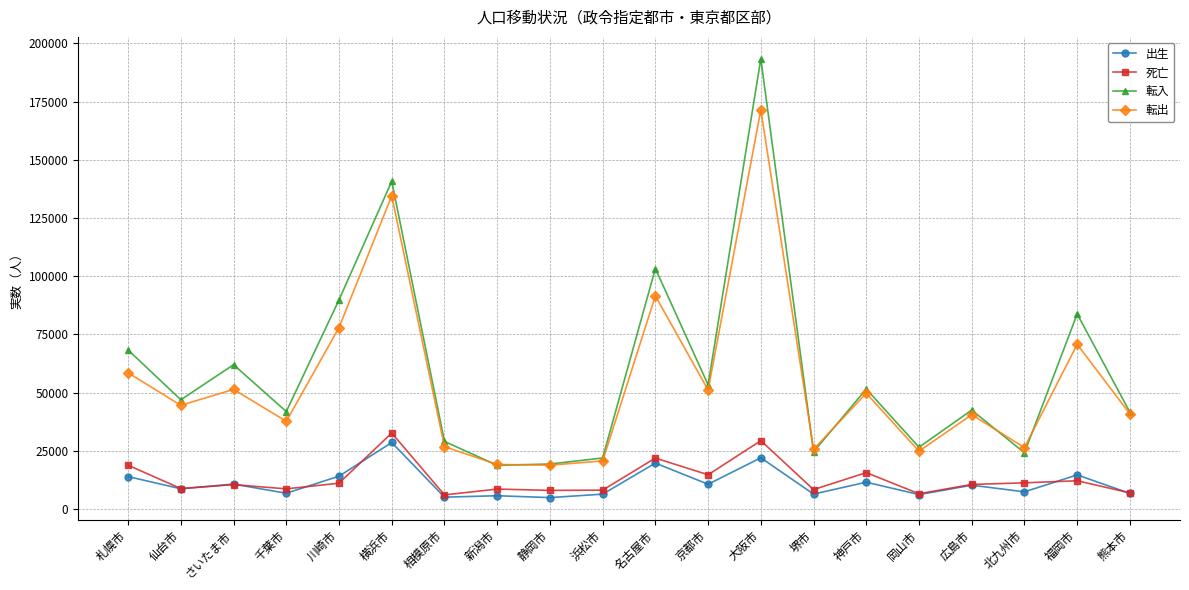

What position from the left is 浜松市?

10